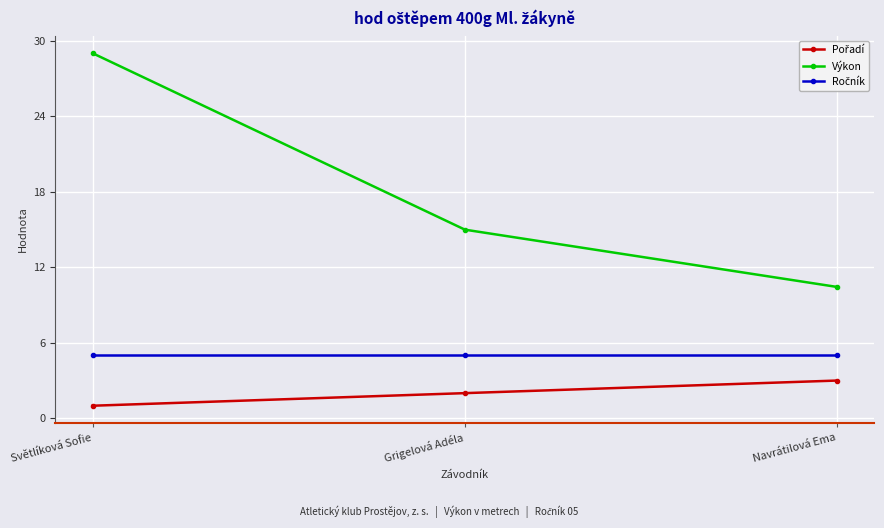

The Výkon series shows 15.0 at Grigelová Adéla. True or false?

True